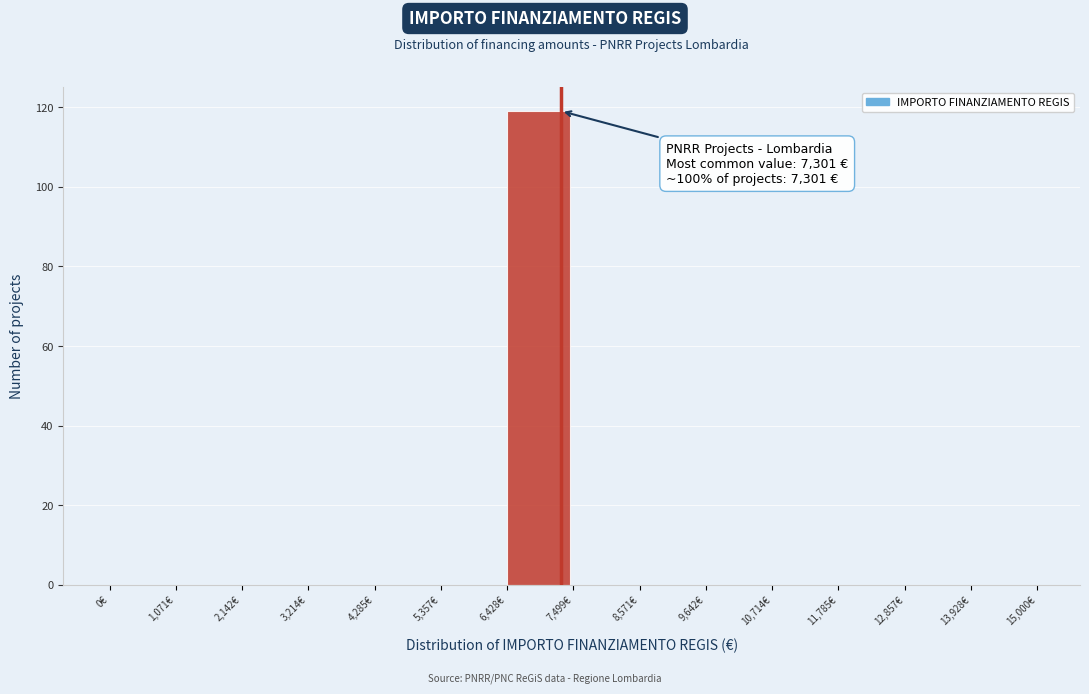

Which range on the x-axis has the tallest bar?

6400 to 7600